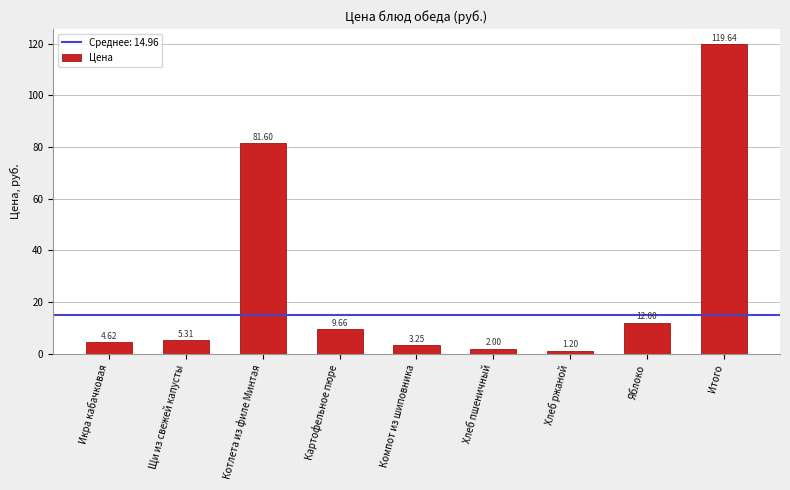

What is the minimum value shown in the chart?

1.2